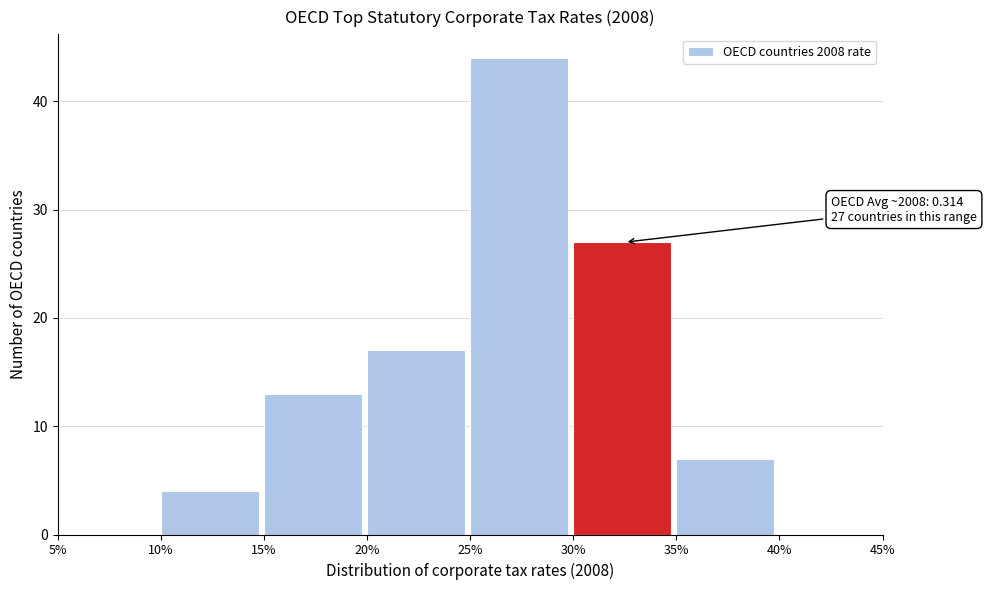

Reading left to right, transcribe all the data shown in this chart.

5%=0	10%=4	15%=13	20%=17	25%=44	30%=27	35%=7	40%=0